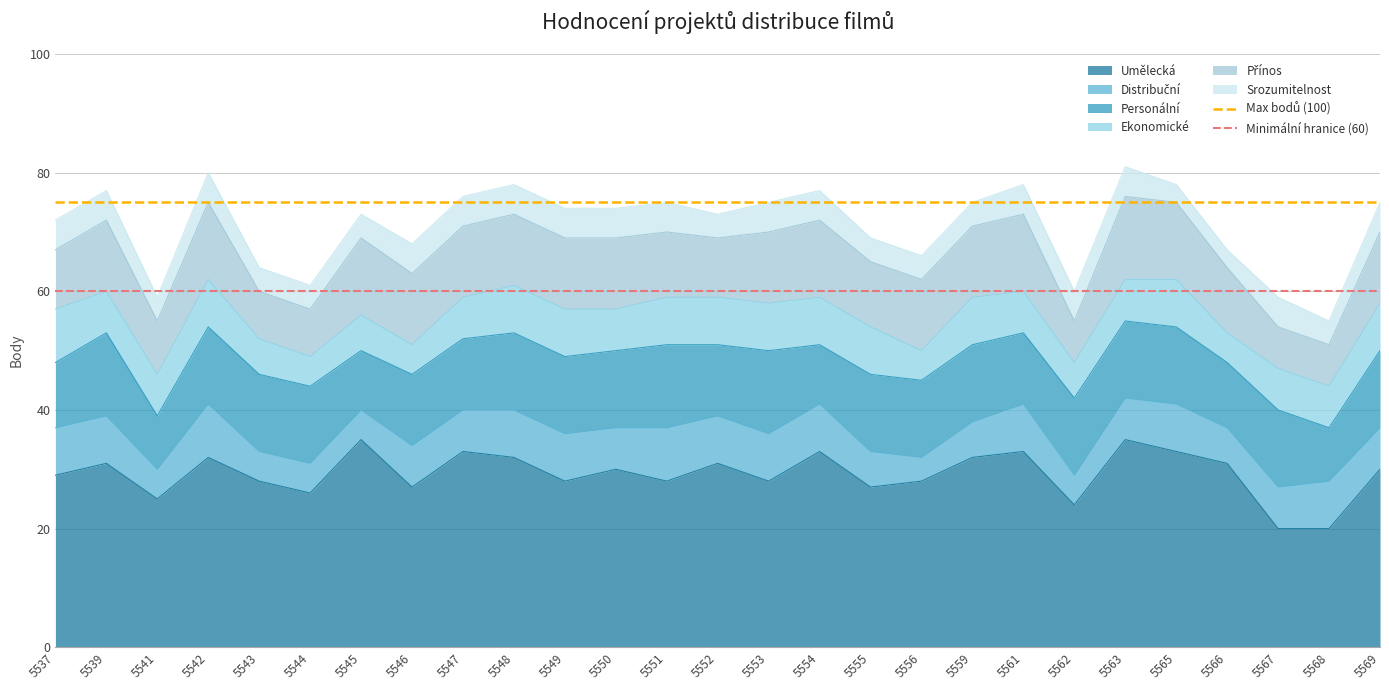

What is the maximum value shown in the chart?

75